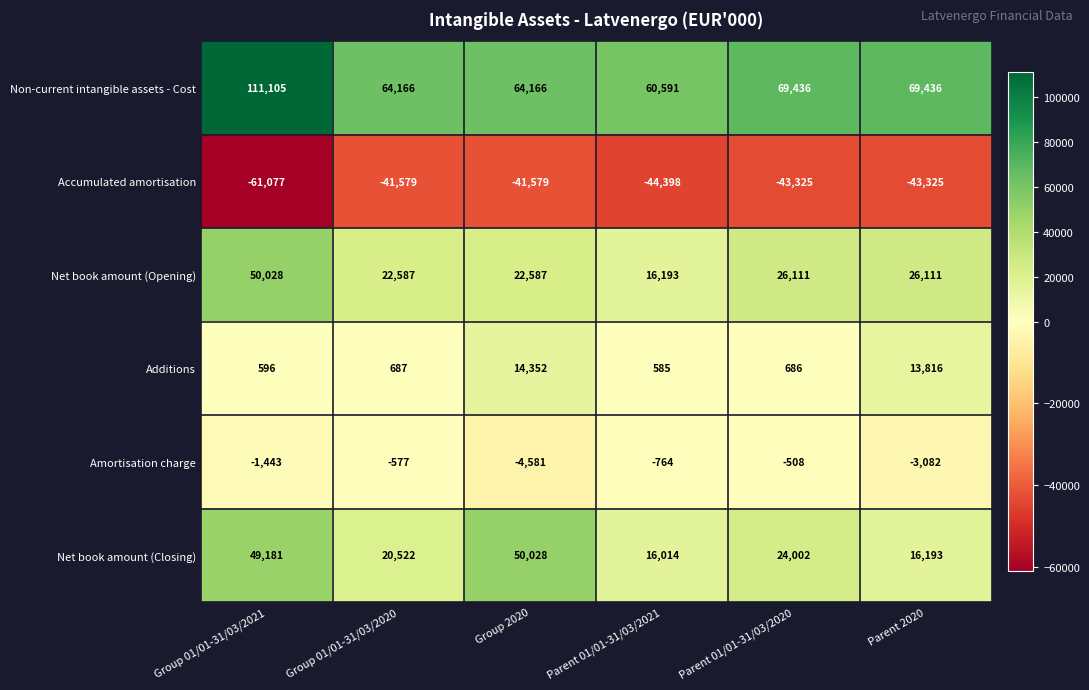

True or false: Accumulated amortisation has a value of -11981 at Group 2020.

False